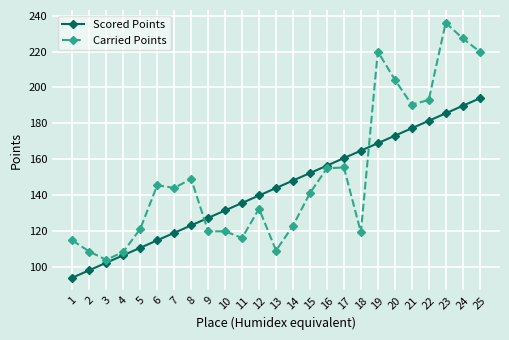

At which label does Scored Points first exceed 143?

13